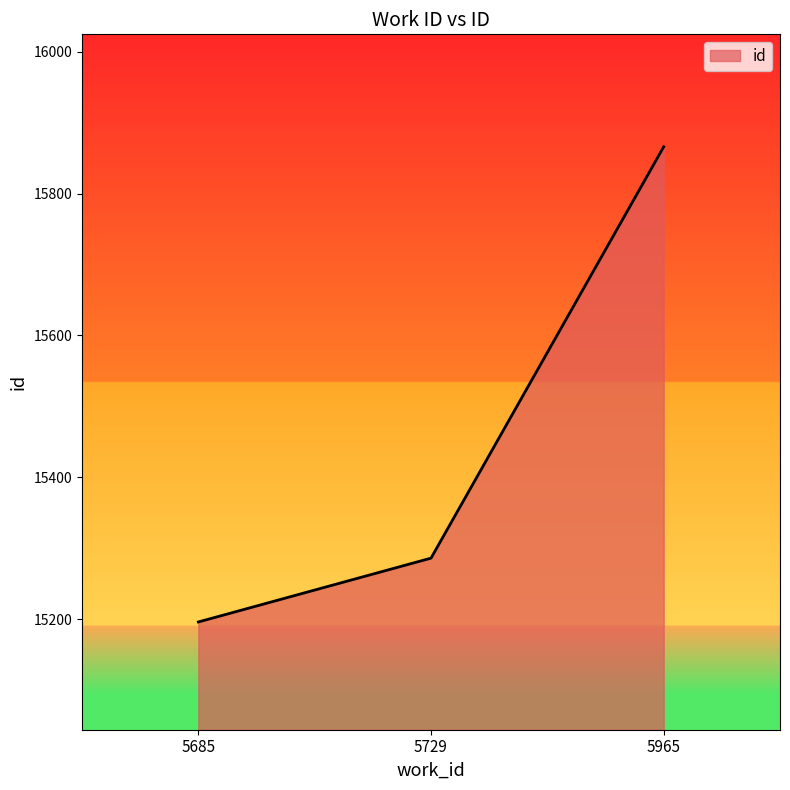

Which label corresponds to the largest value in the chart?

5965